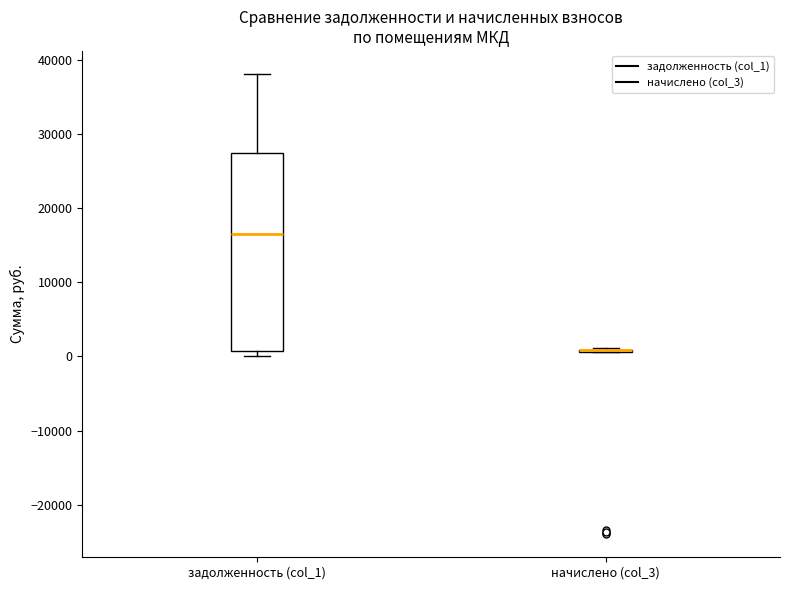

Reading left to right, read every box against the y-axis: the position of its median line, the range the box covers, and the ends of its whiskers. The values are not printed on the chart, so give them approximately, as read against the axis.

задолженность (col_1): median 16000, box 1000 to 27000, whiskers 0 to 38000
начислено (col_3): box collapsed to a line at 1000, whiskers 1000 to 1000